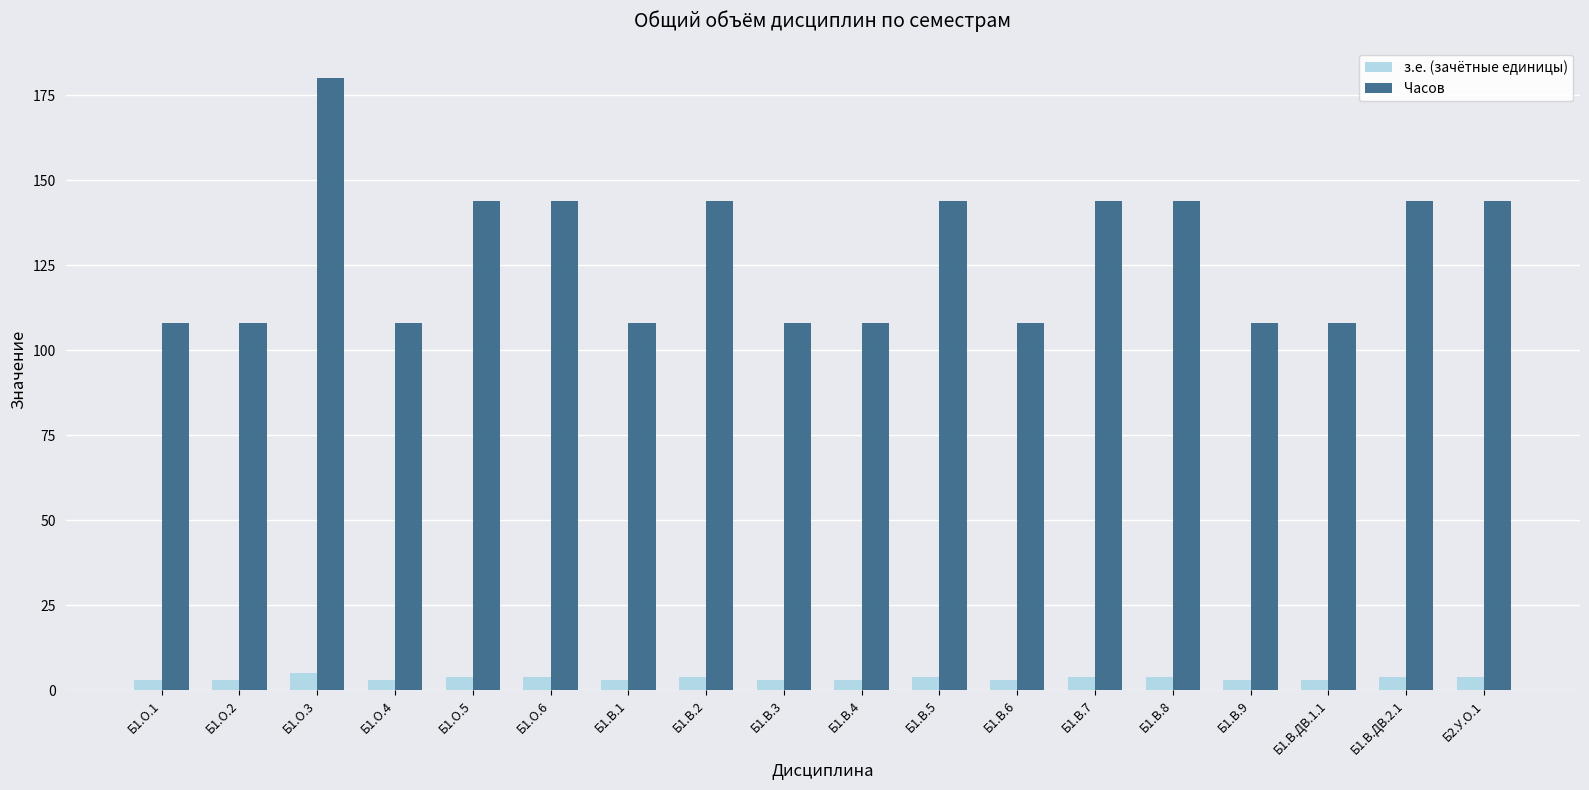

Read the з.е. (зачётные единицы) value at Б1.В.4.

3